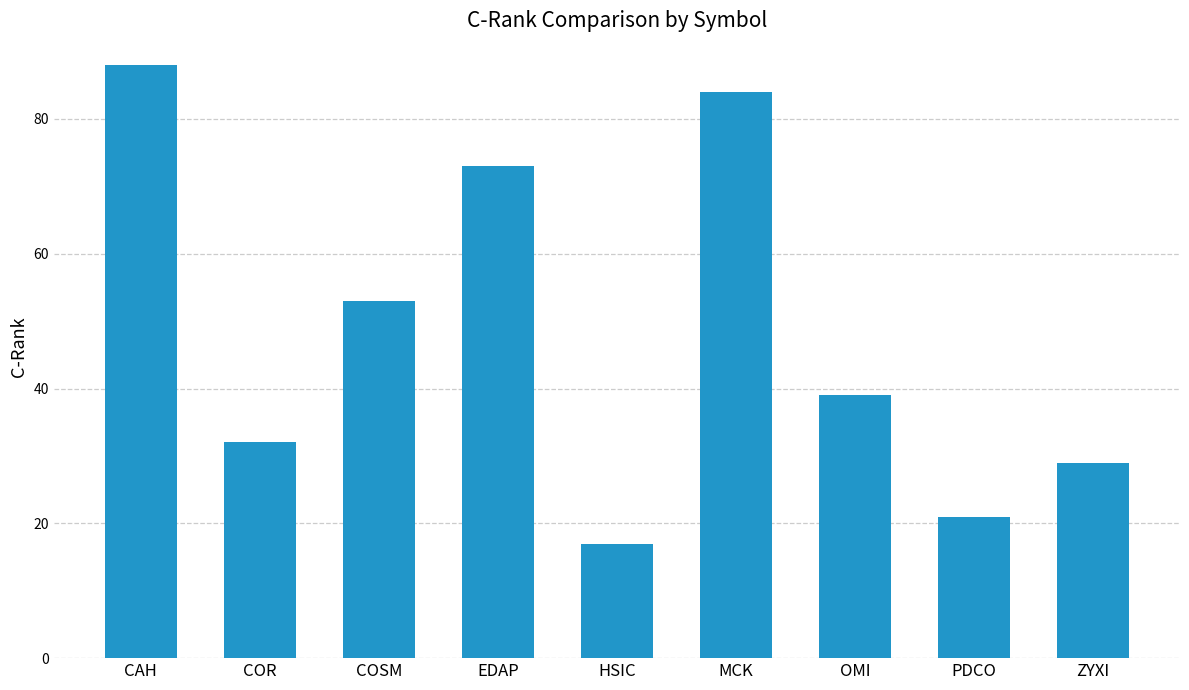

Where does the data first go above 39?

CAH